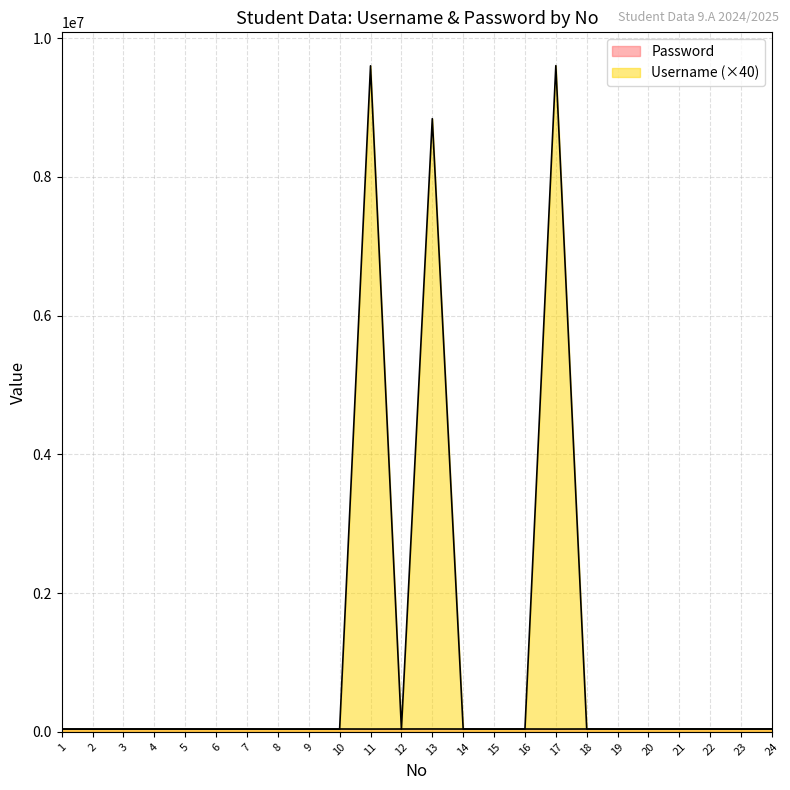

What is the average value of the Password series?

40232